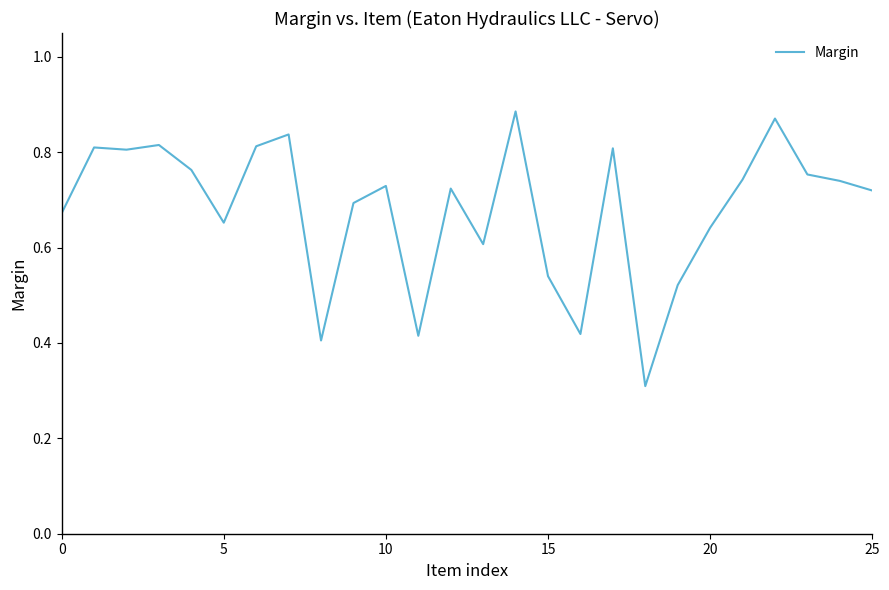

What is the minimum value shown in the chart?

0.3